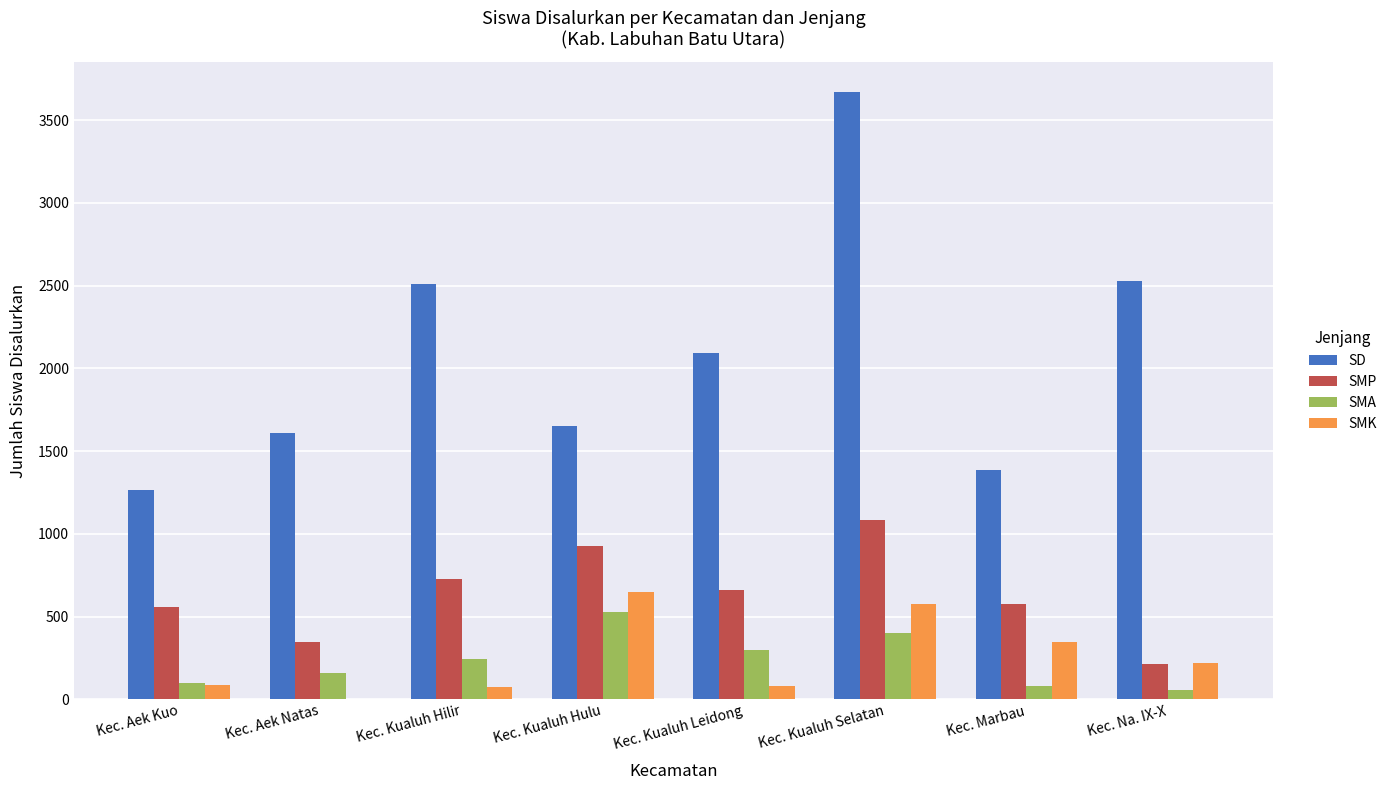

What is the sum of all SMP values?

5098